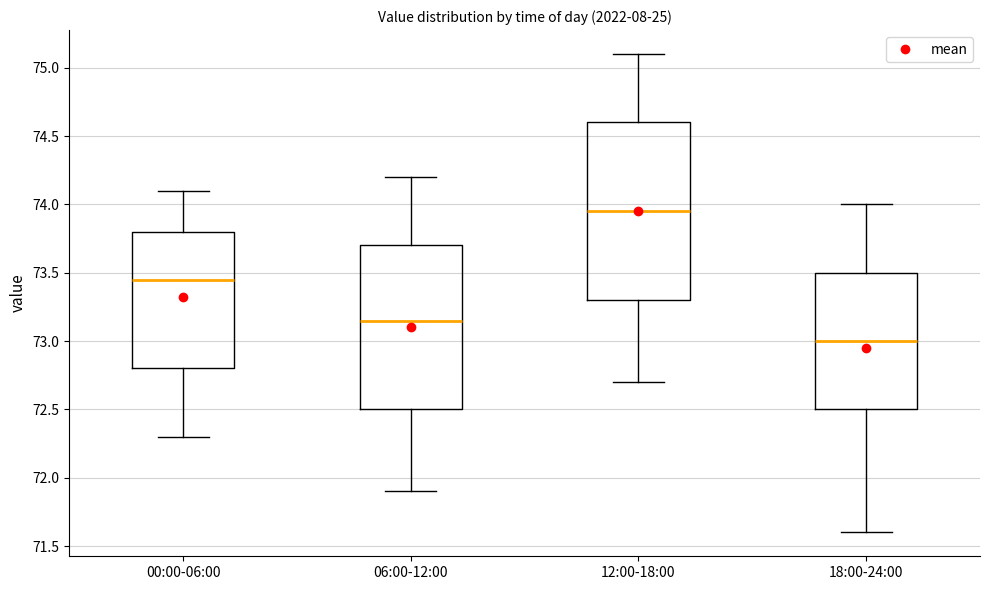

Which box is the tallest, from its lower edge to its upper edge?

12:00-18:00